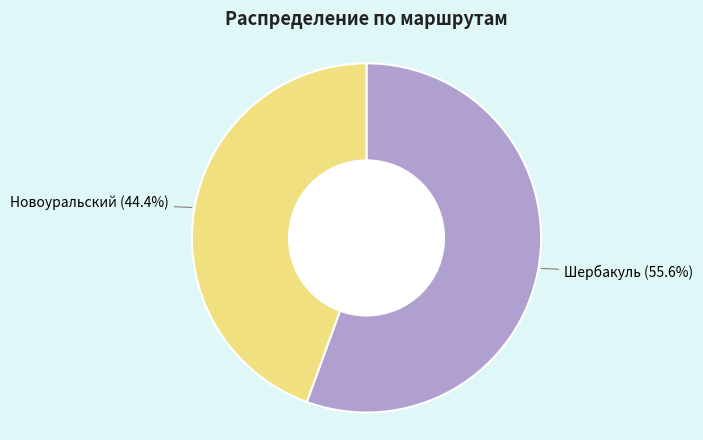

What is the largest slice in the pie chart?

Шербакуль